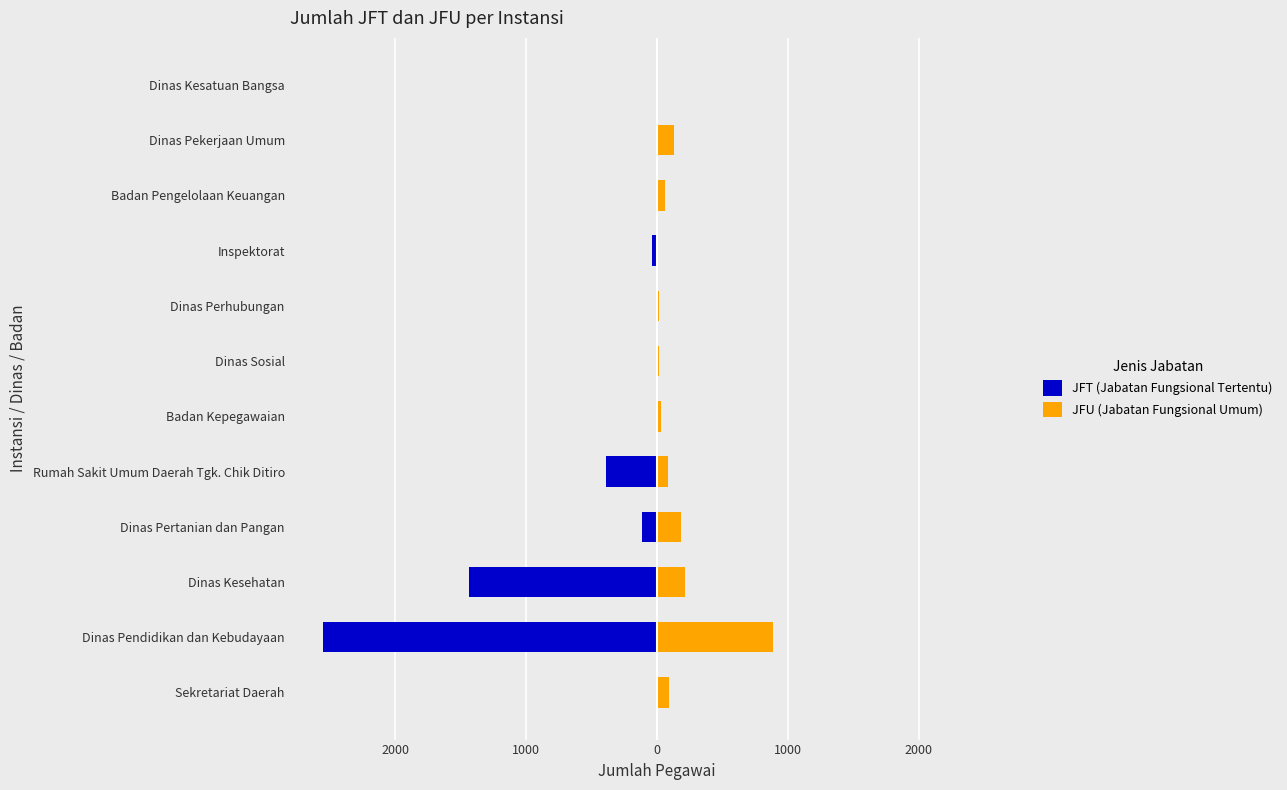

The value of JFU (Jabatan Fungsional Umum) at Dinas Perhubungan is 5. True or false?

False